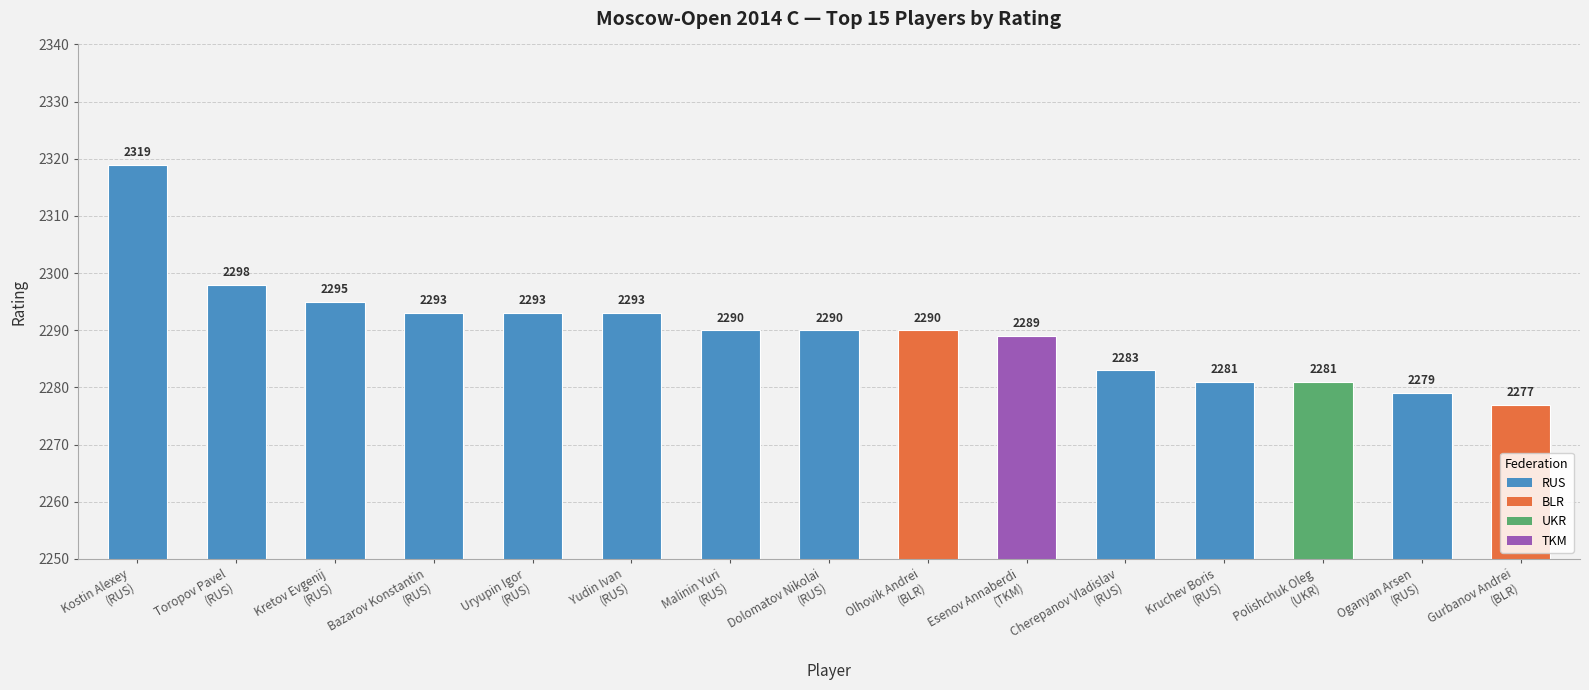

Count the number of categories in the chart.

15